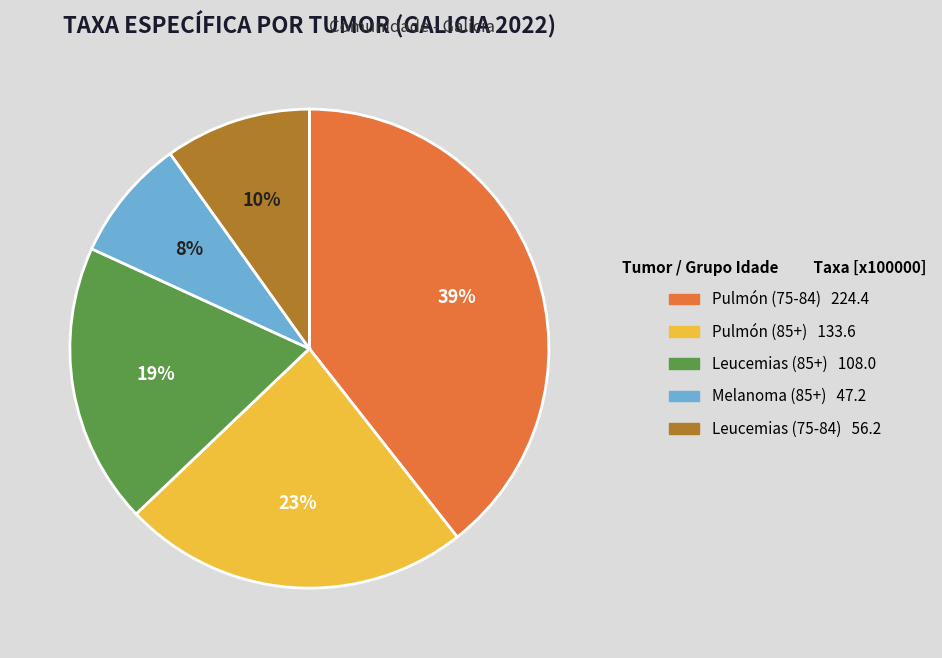

How many slices are in this pie chart?

5